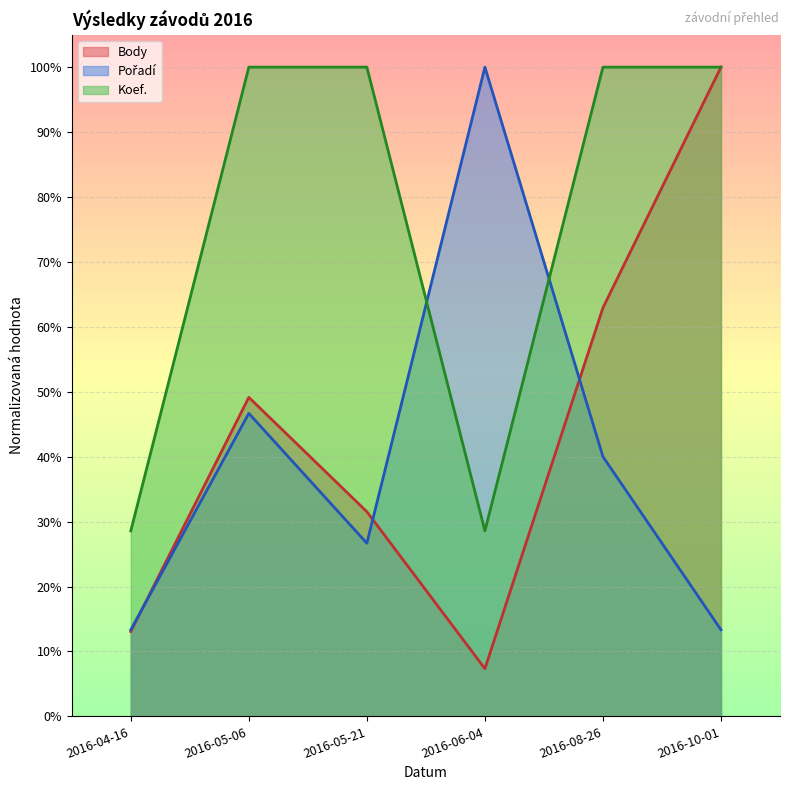

At which category is the sum across all series the highest?

2016-10-01